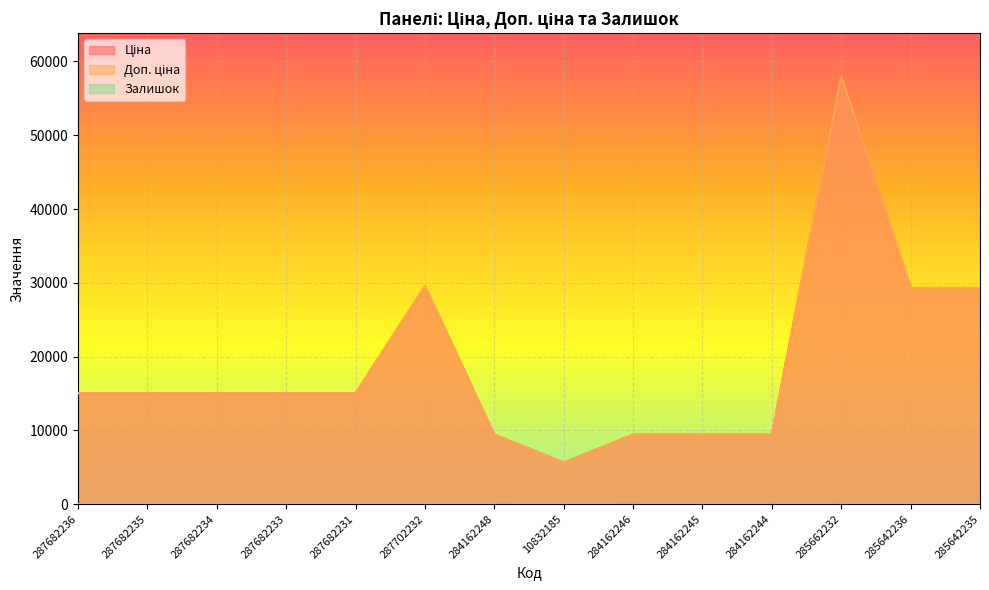

Which series has the widest spread of values?

Ціна